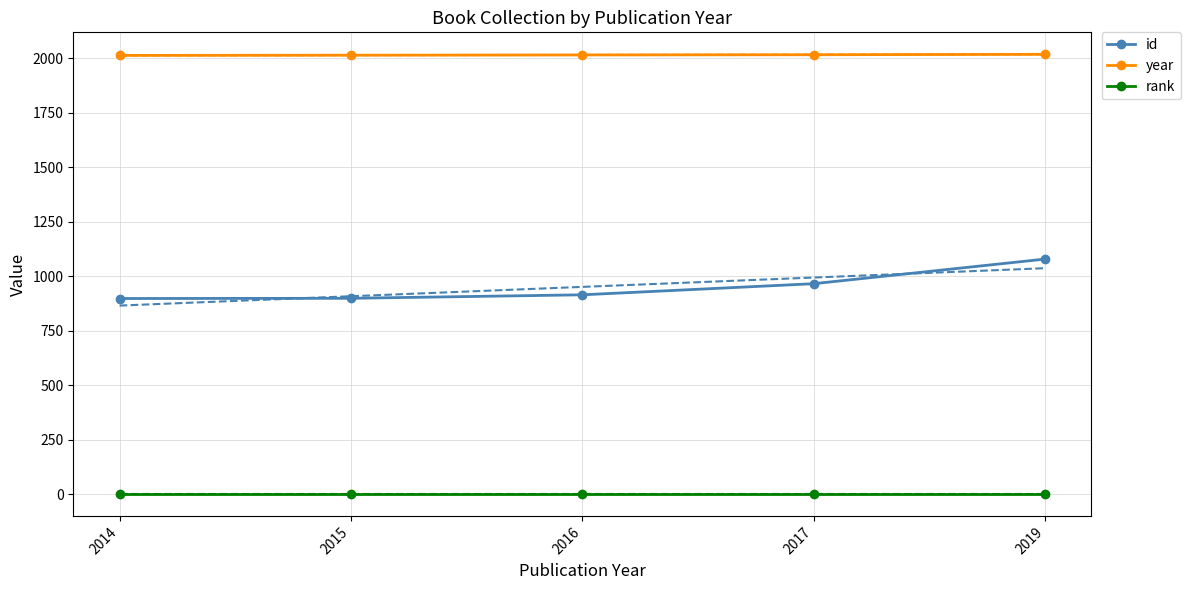

Reading left to right, extract all data points from this chart.

id: 898	899	915	966	1079
year: 2014	2015	2016	2017	2019
rank: 1	1	1	1	1